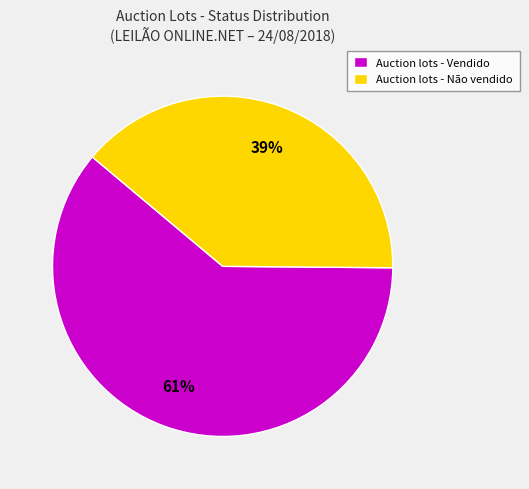

The Auction lots - Não vendido slice represents 45% of the pie. True or false?

False